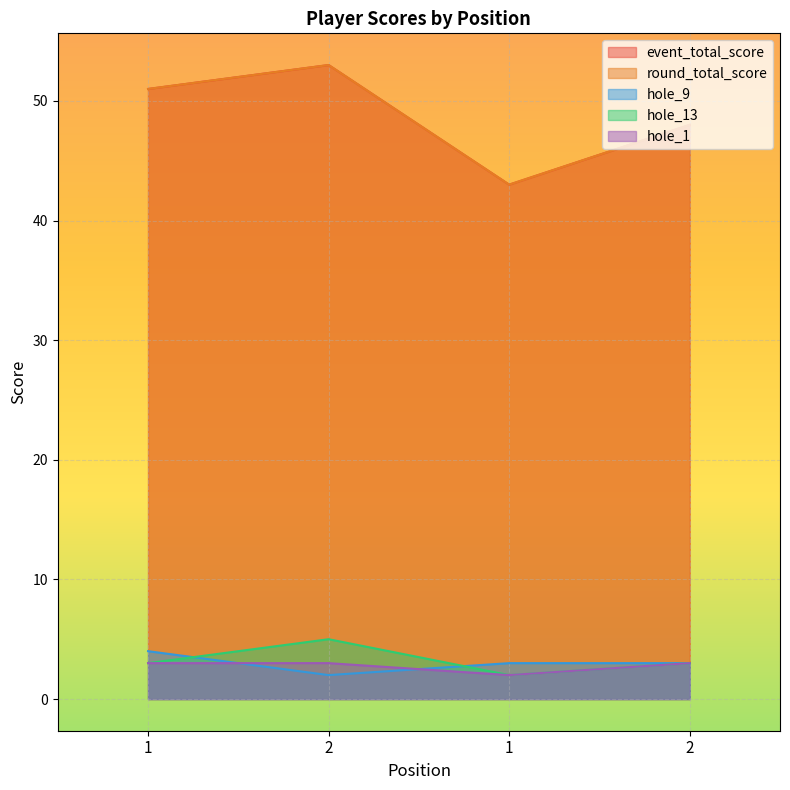

True or false: round_total_score has a value of 53 at 2.

True